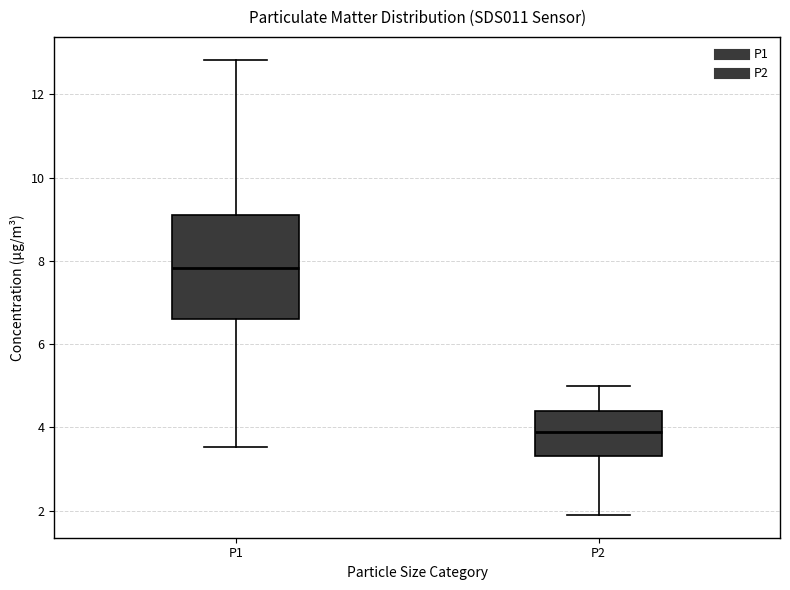

Comparing the boxes themselves (not the whiskers), which one is the tallest?

P1